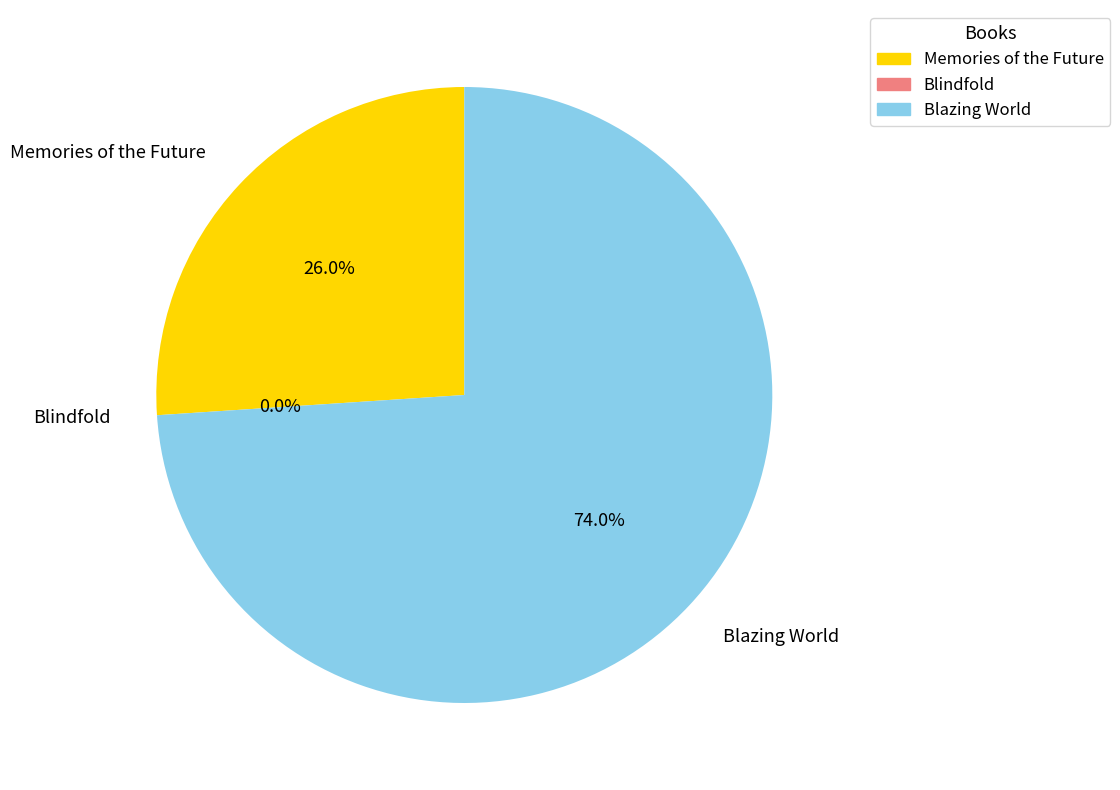

To the nearest percent, what is the average slice percentage?

33%